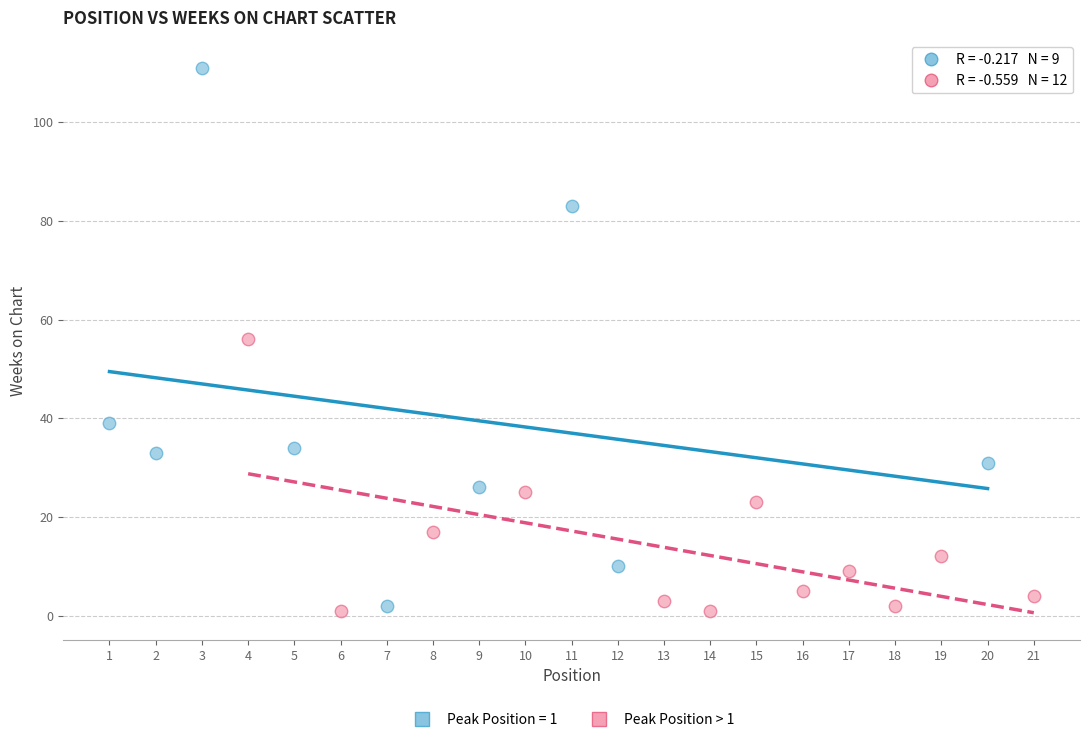

Which series has the largest Y range (max minus min)?

Peak Position = 1